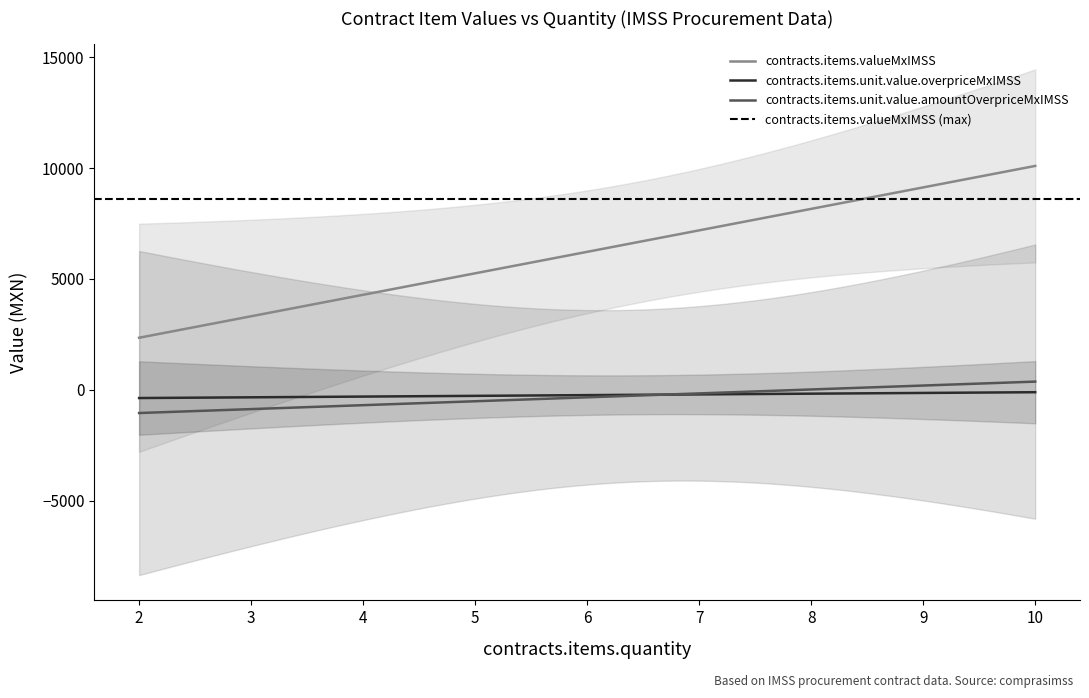

True or false: contracts.items.unit.value.amountOverpriceMxIMSS and contracts.items.valueMxIMSS intersect in this chart.

False